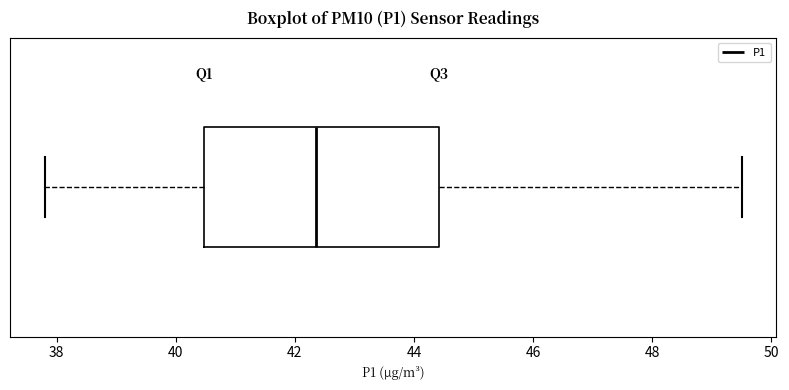

Where is the left edge of the box on the x-axis? The values are not printed on the chart, so give them approximately, as read against the axis.

40.4